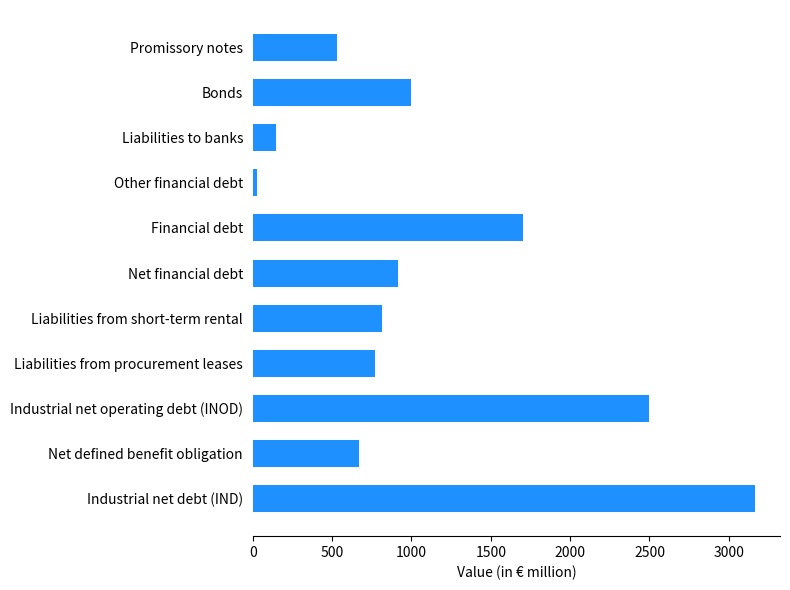

What is the difference between the maximum and minimum values?

3134.8